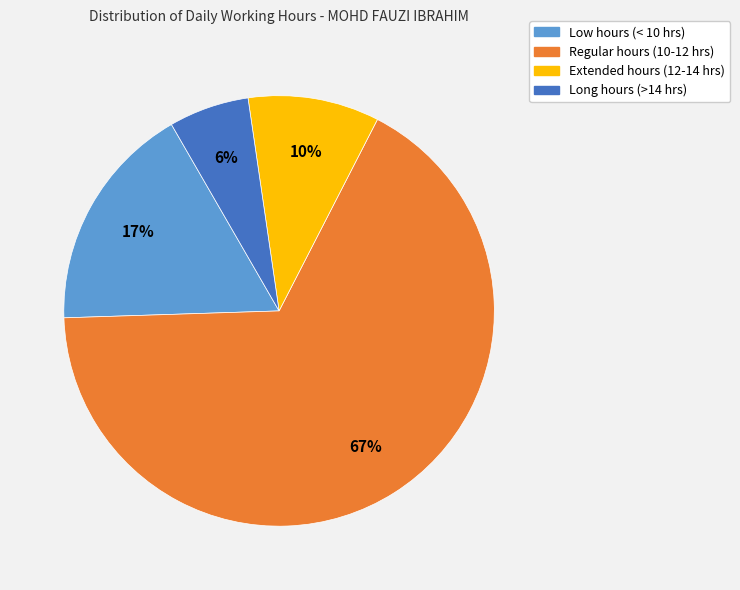

To the nearest percent, what is the average slice percentage?

25%